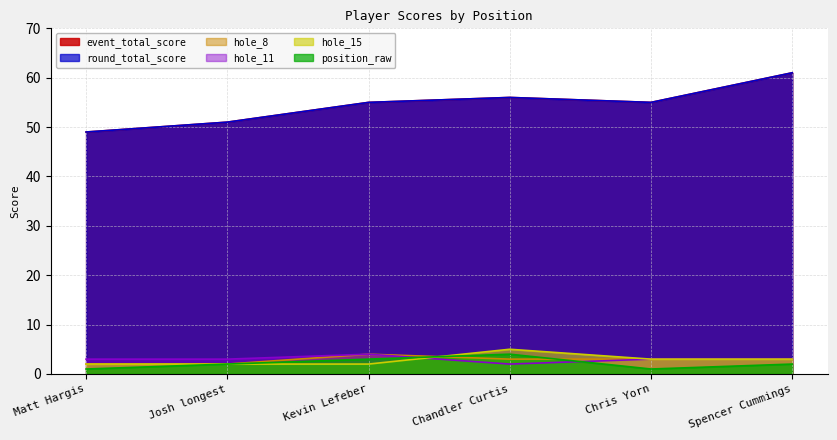

Reading left to right, extract all data points from this chart.

event_total_score: 49	51	55	56	55	61
round_total_score: 49	51	55	56	55	61
hole_8: 2	2	4	3	3	3
hole_11: 3	3	4	2	3	3
hole_15: 2	2	2	5	3	3
position_raw: 1	2	3	4	1	2